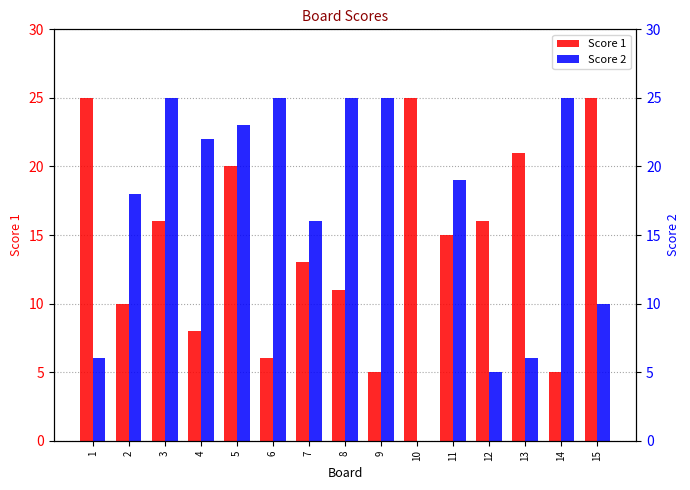

Reading left to right, list all the values displayed in this chart.

Score 1: 25	10	16	8	20	6	13	11	5	25	15	16	21	5	25
Score 2: 6	18	25	22	23	25	16	25	25	0	19	5	6	25	10